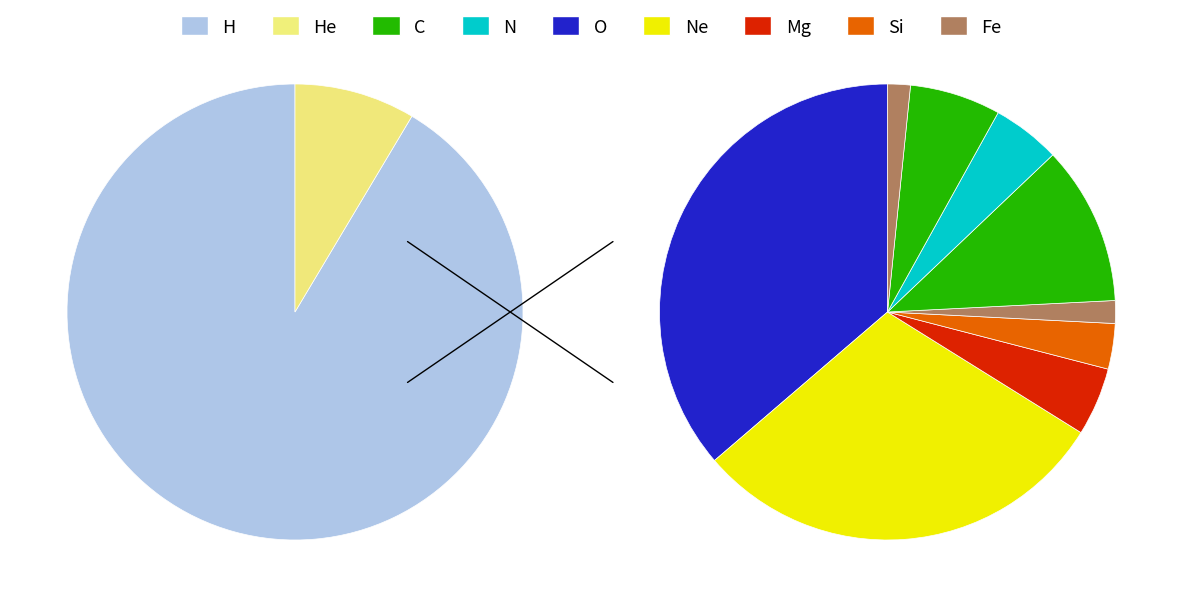

Does 28 represent more than half of the total?

No